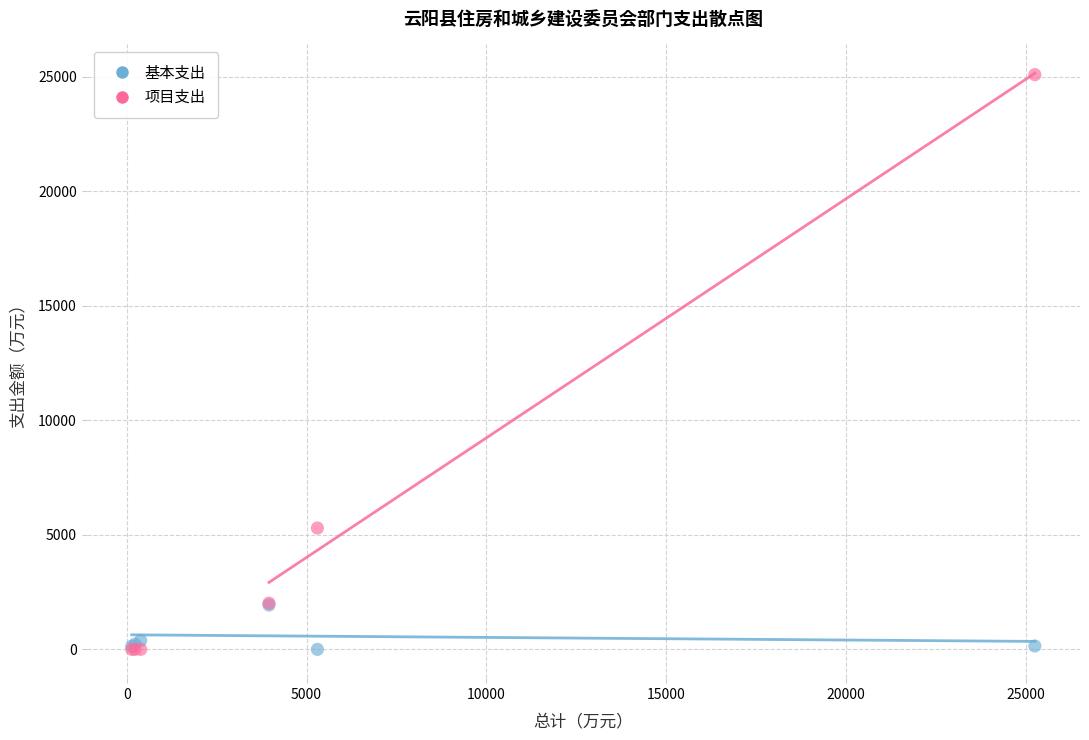

Across all series, what Y value is closest to 12550?

5300.0